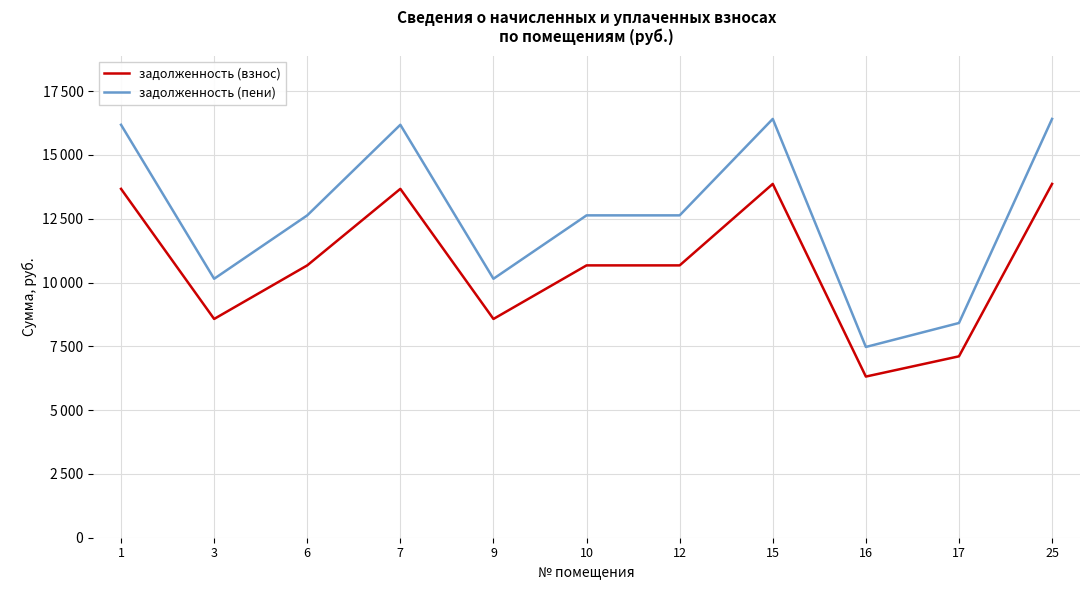

Is the value of задолженность (пени) at 15 greater than the value of задолженность (взнос) at 9?

Yes